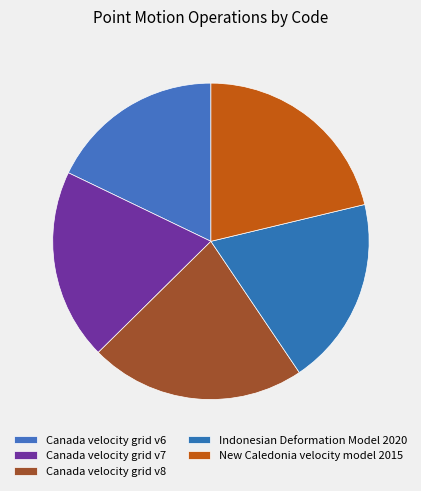

Is it true that Canada velocity grid v8 is 16% of the pie?

False